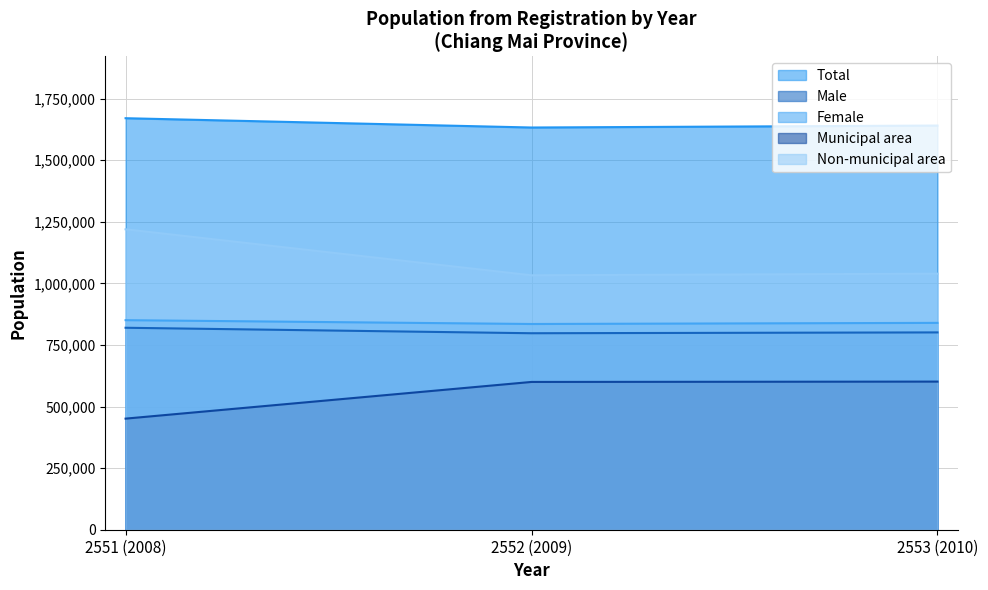

At how many categories does at least one series exceed 1242665?

3